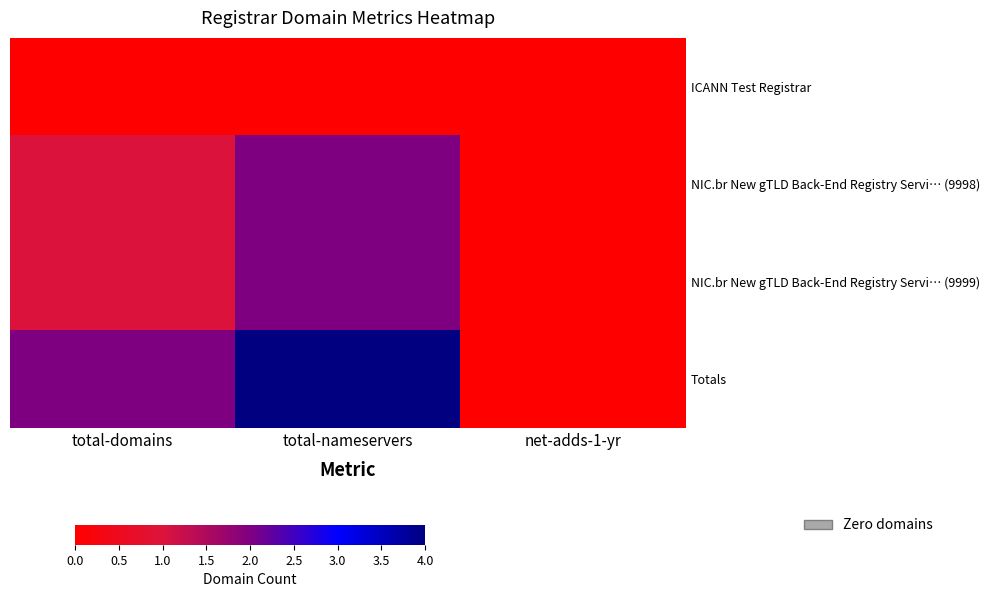

Which series has the largest total across all categories?

Totals